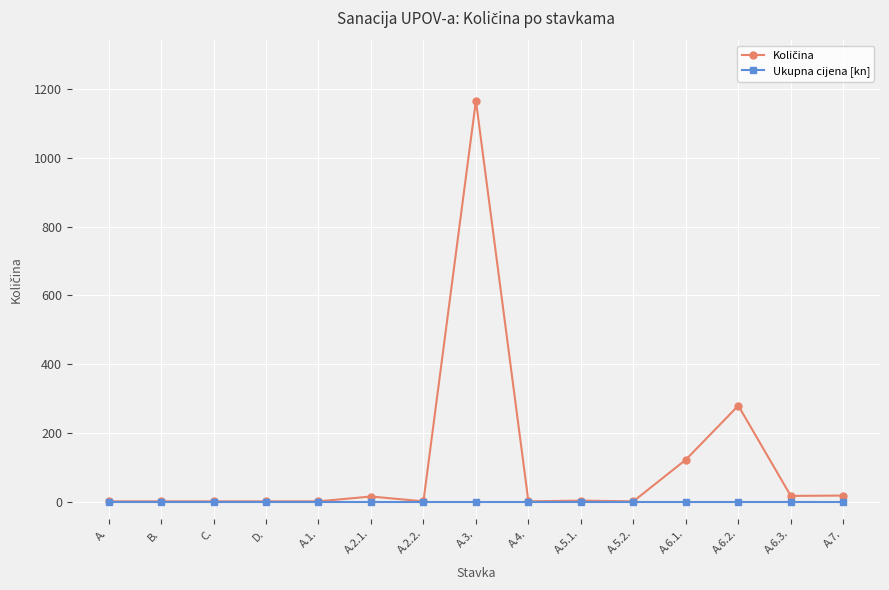

What is the label of the 11th point from the right?

A.1.